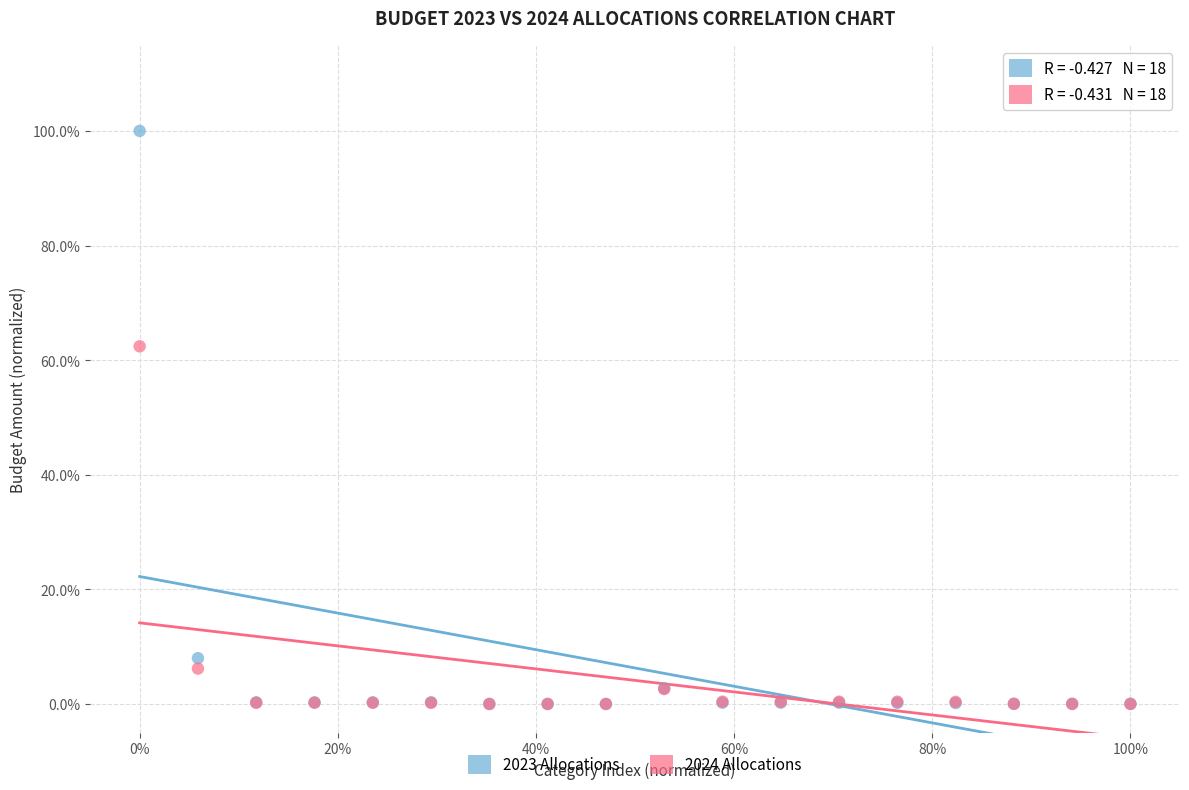

Which series has the largest Y range (max minus min)?

2023 Allocations